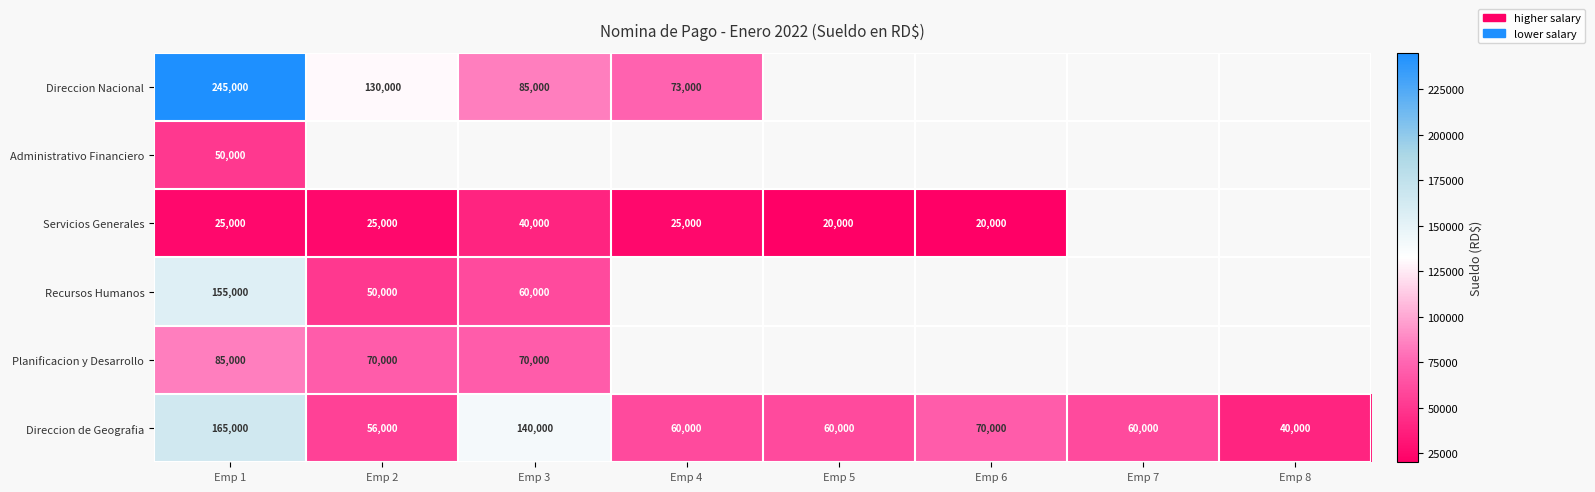

The value of Servicios Generales at Emp 1 is 37001.8. True or false?

False